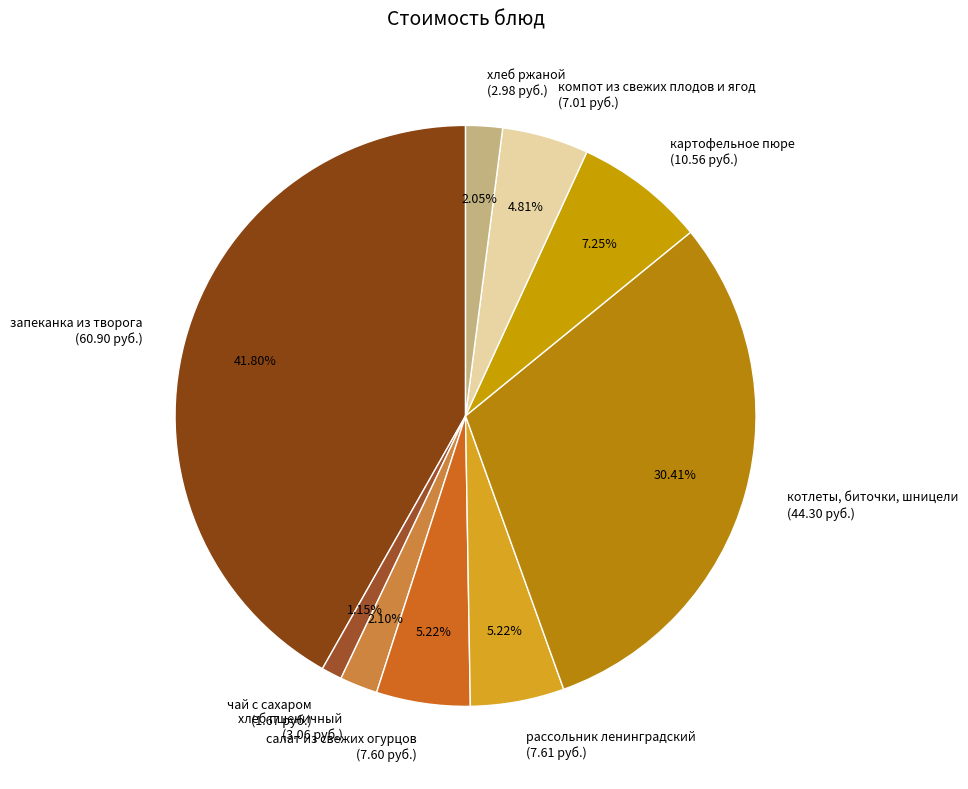

Combined, do салат из свежих огурцов and рассольник ленинградский account for over 50%?

No